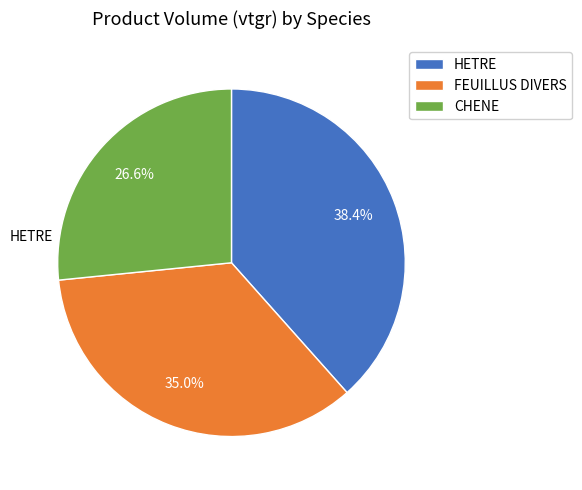

To the nearest percent, what percentage of the pie is HETRE?

38%